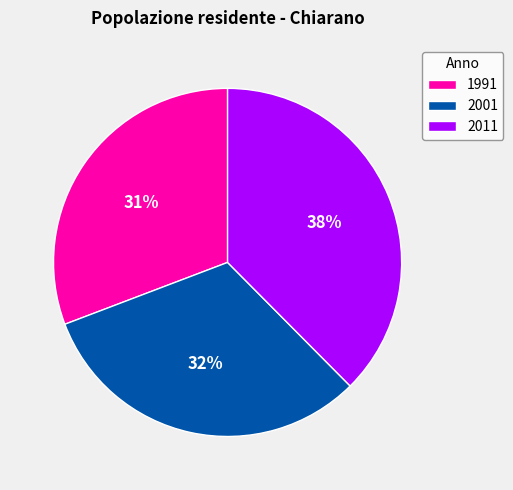

Which slice is the largest?

2011